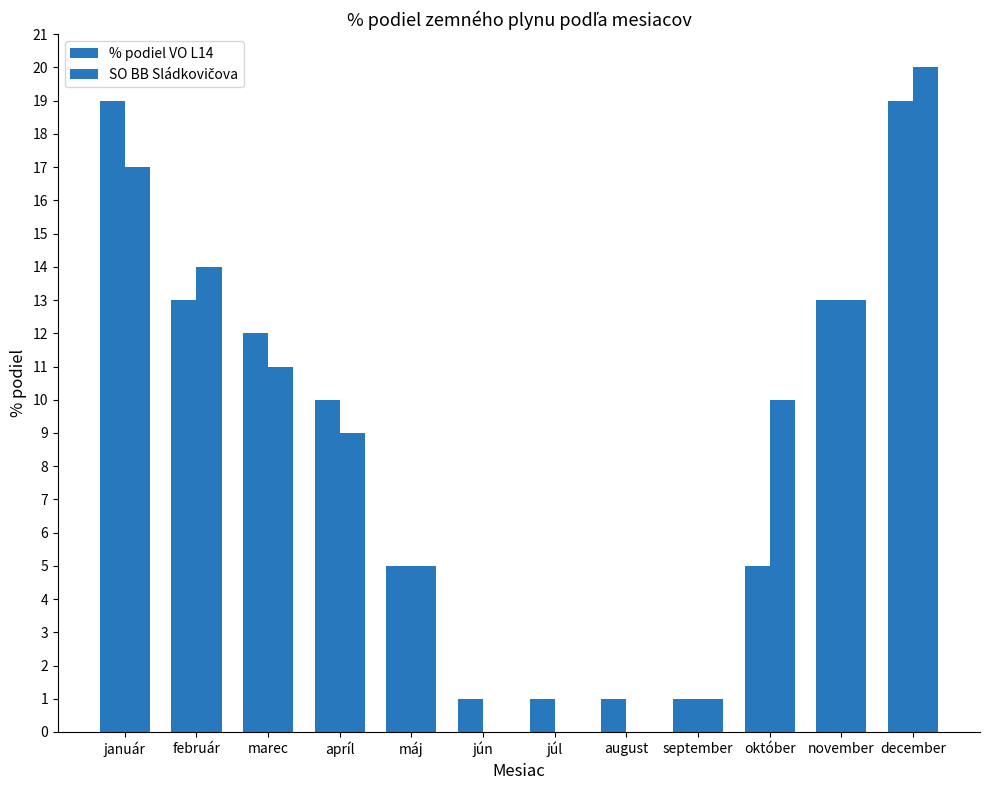

How many groups of bars are there?

12